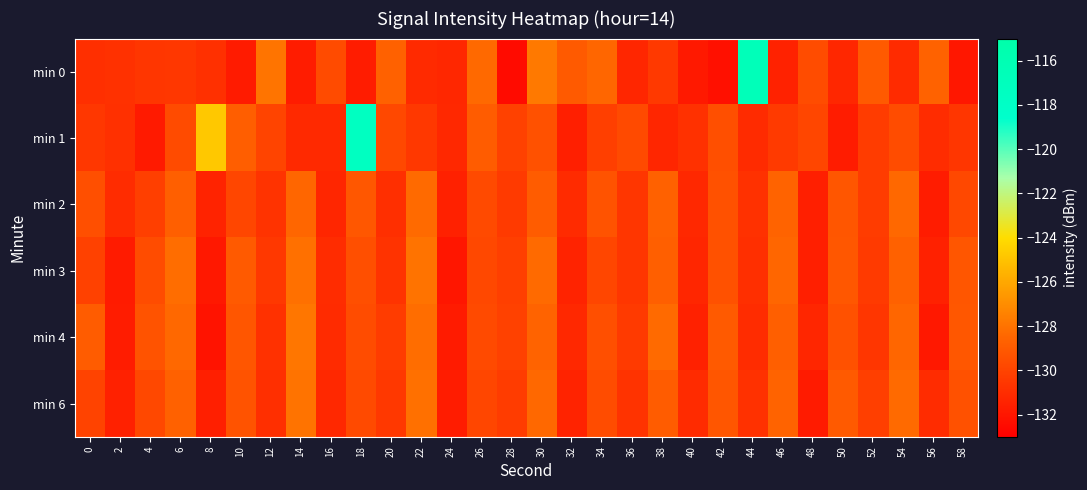

What is the total value across all series at 0?

-779.9